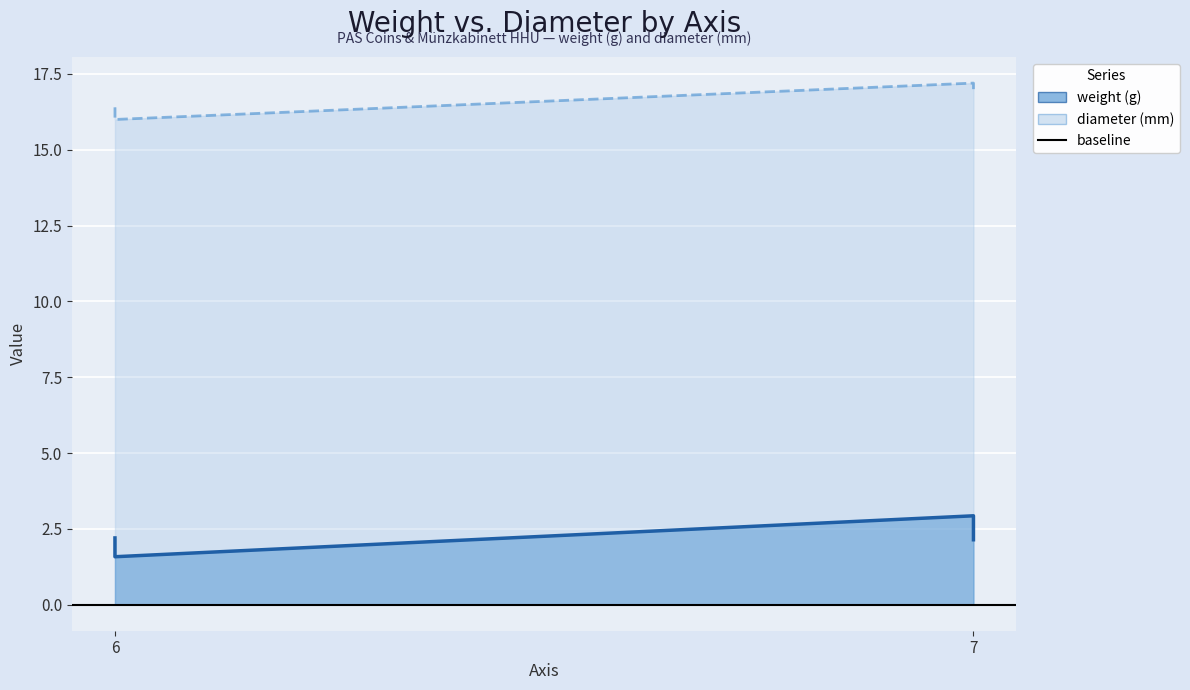

Reading left to right, what are all the values shown in this chart?

weight: 2.2	1.6	2.9	2.1
diameter: 16.4	16.0	17.2	17.0